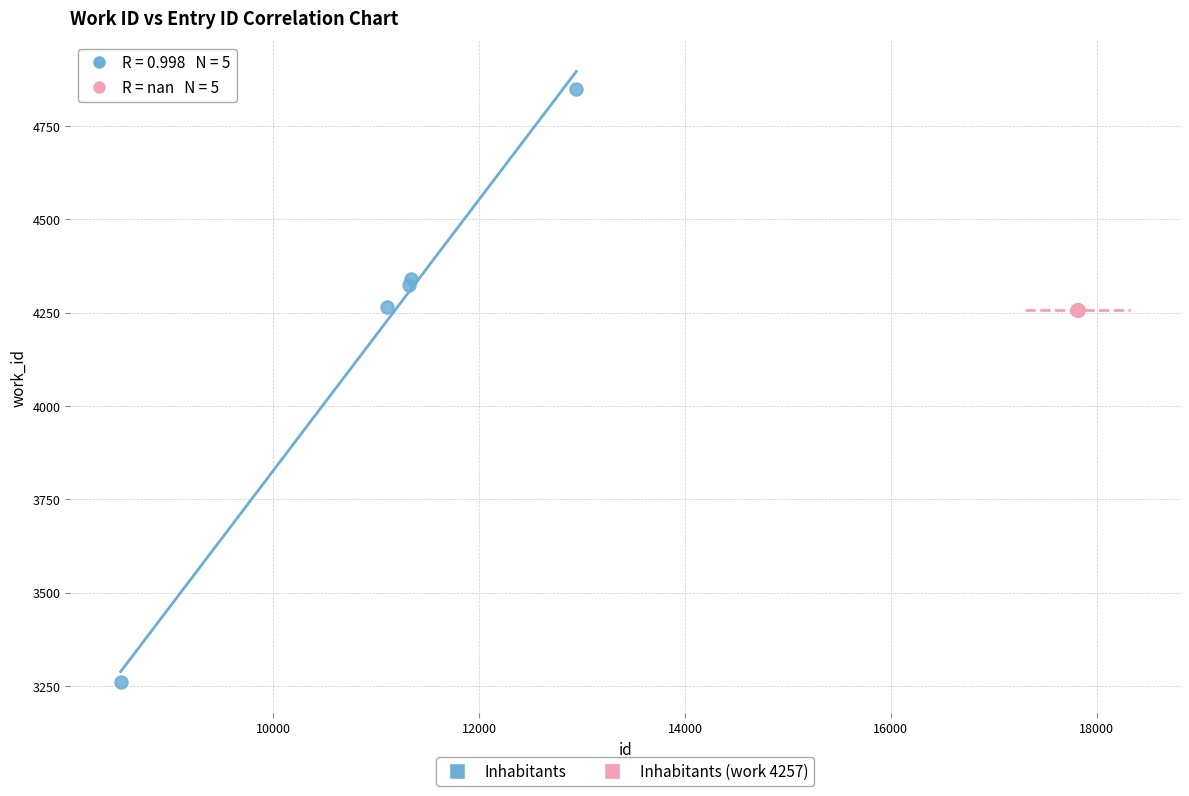

Which series reaches the minimum Y coordinate?

Inhabitants